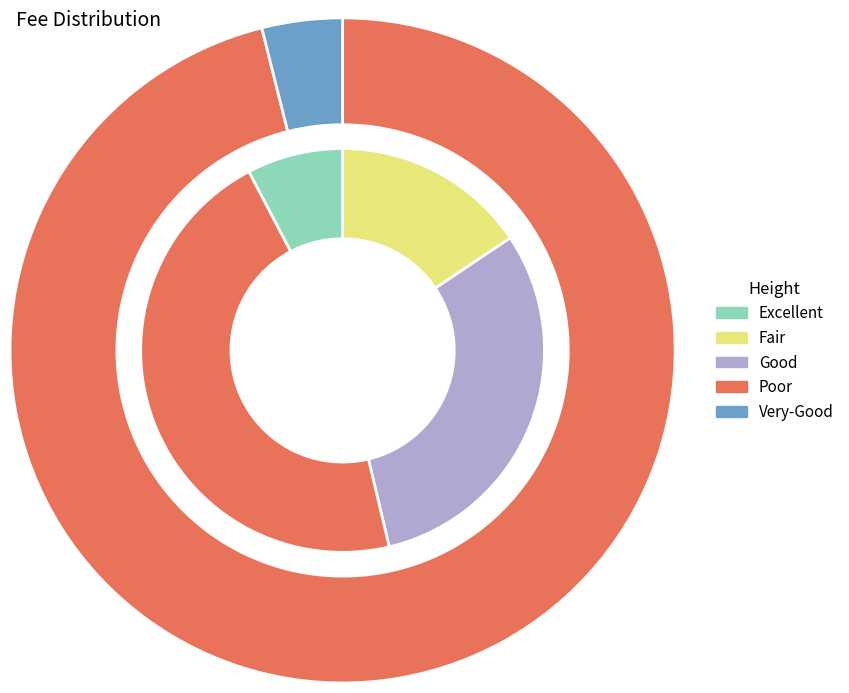

What is the smallest slice in the pie chart?

4450